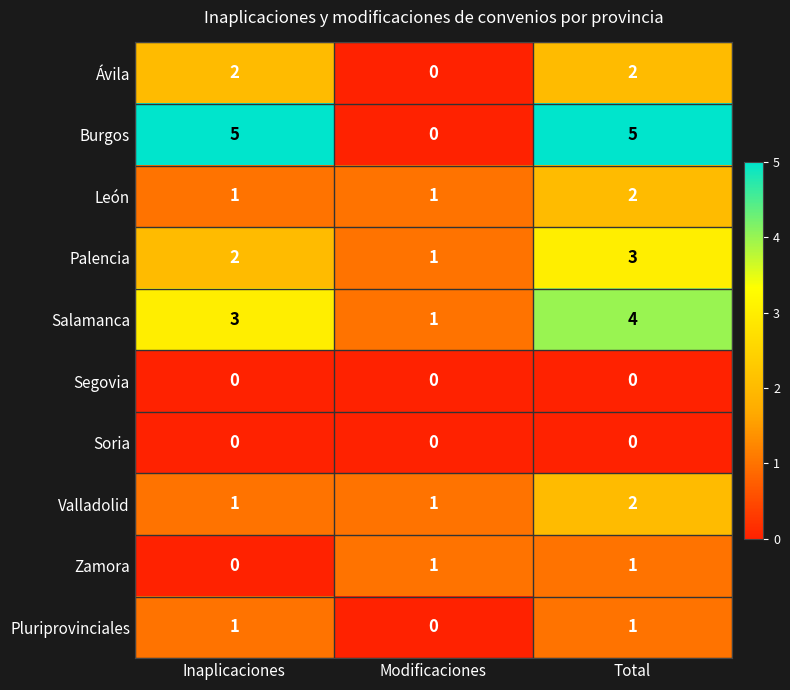

The Ávila series shows 2 at Inaplicaciones. True or false?

True